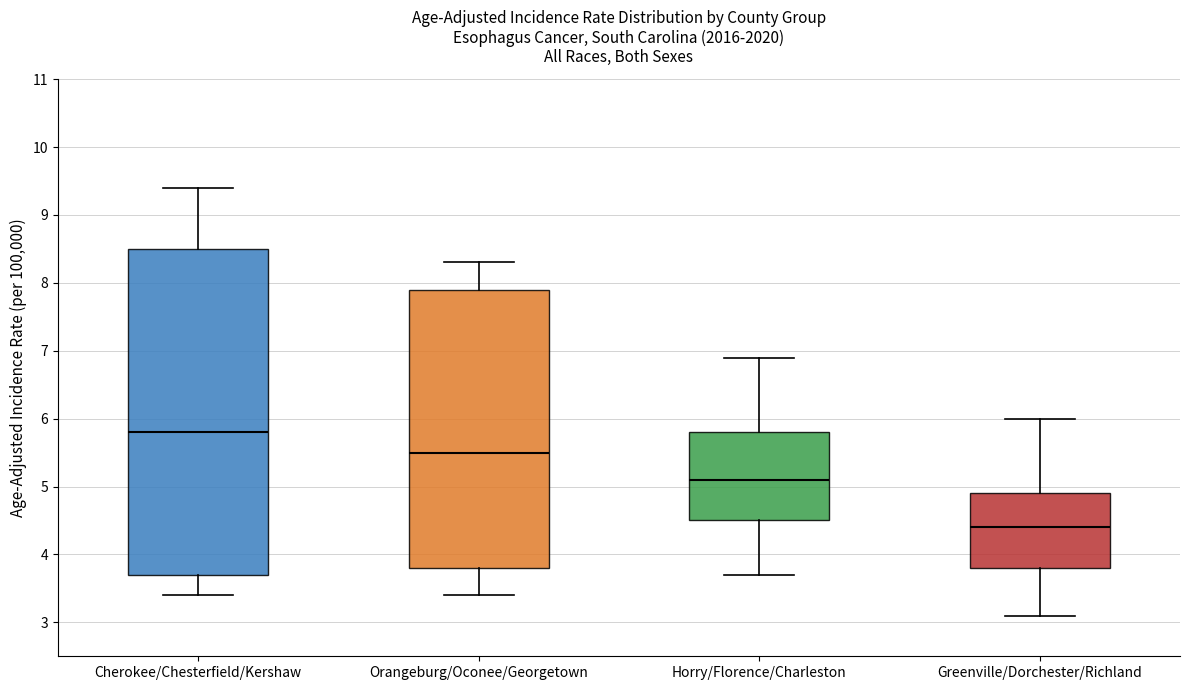

Which box's median line is the highest?

Cherokee/Chesterfield/Kershaw